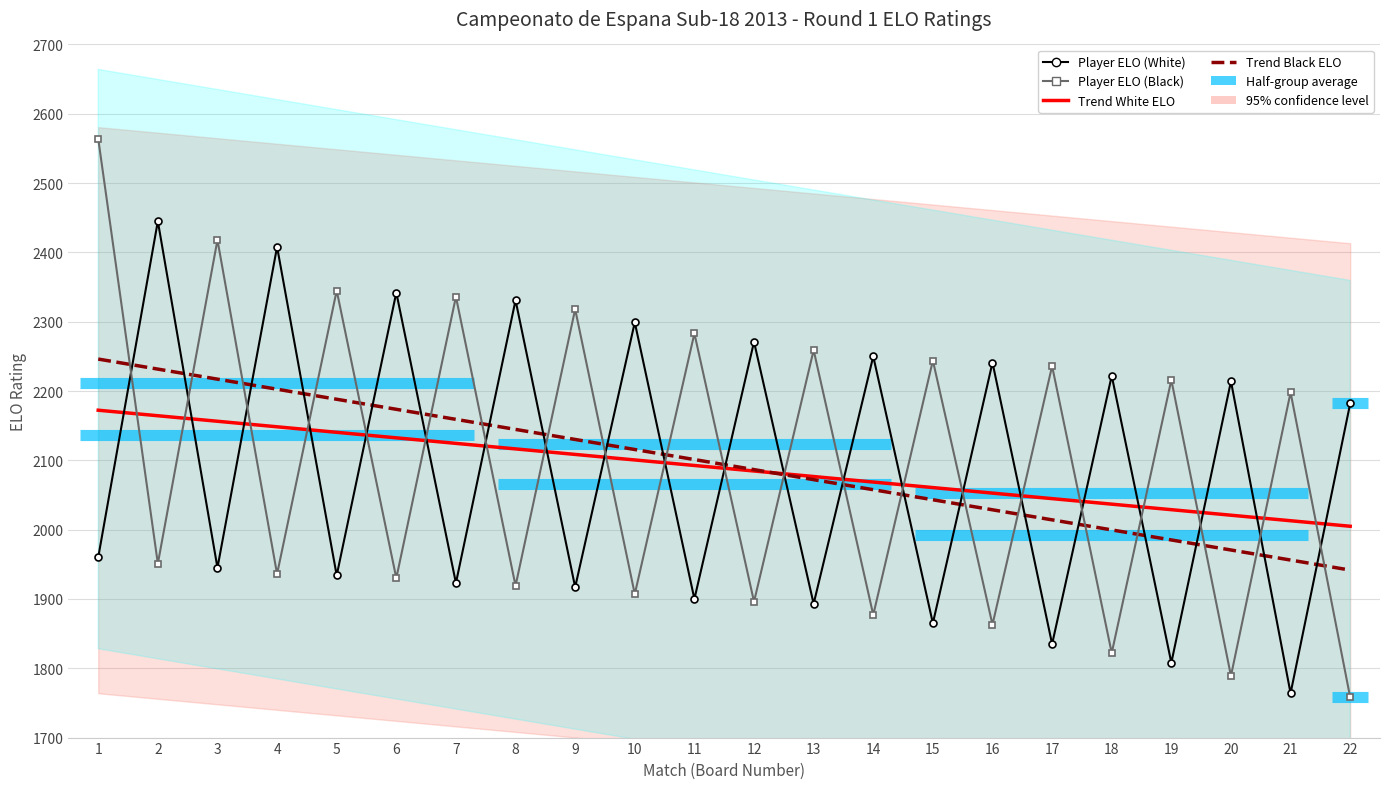

What is the average value of the Player ELO (Black) series?

2093.9